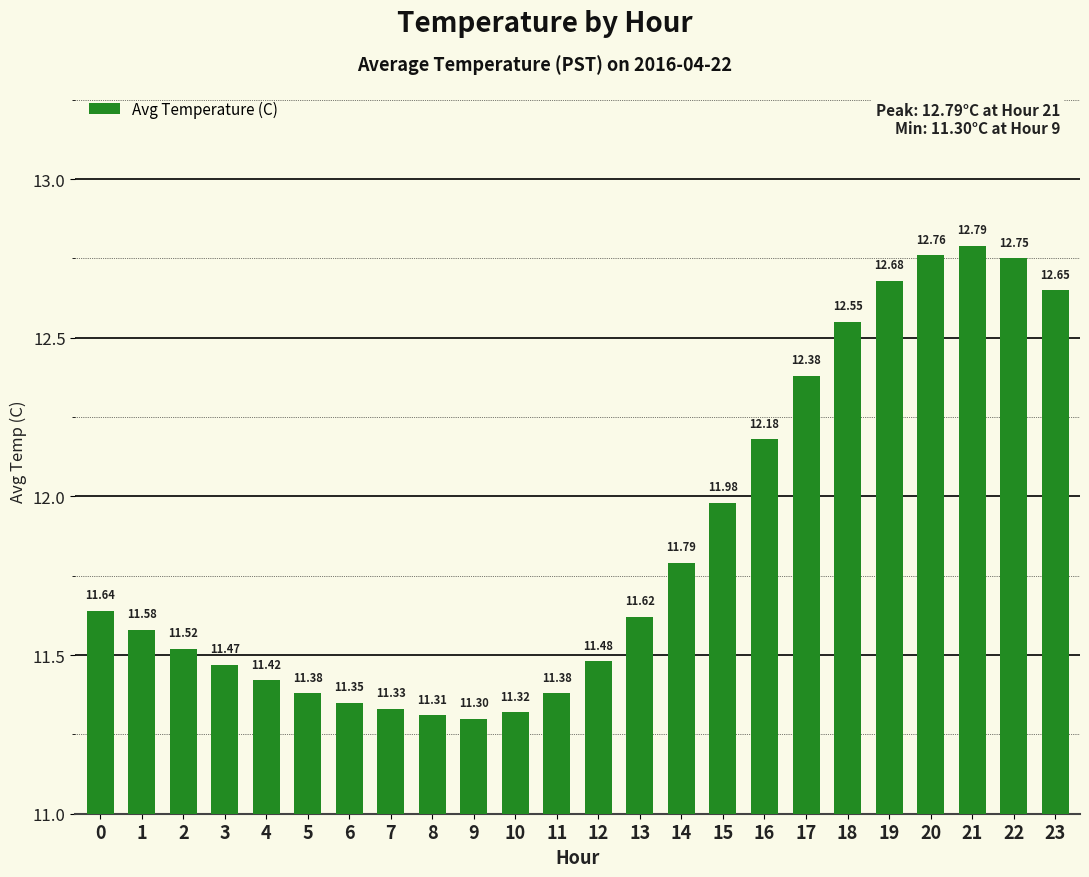

The value at 3 is 11.5. True or false?

True